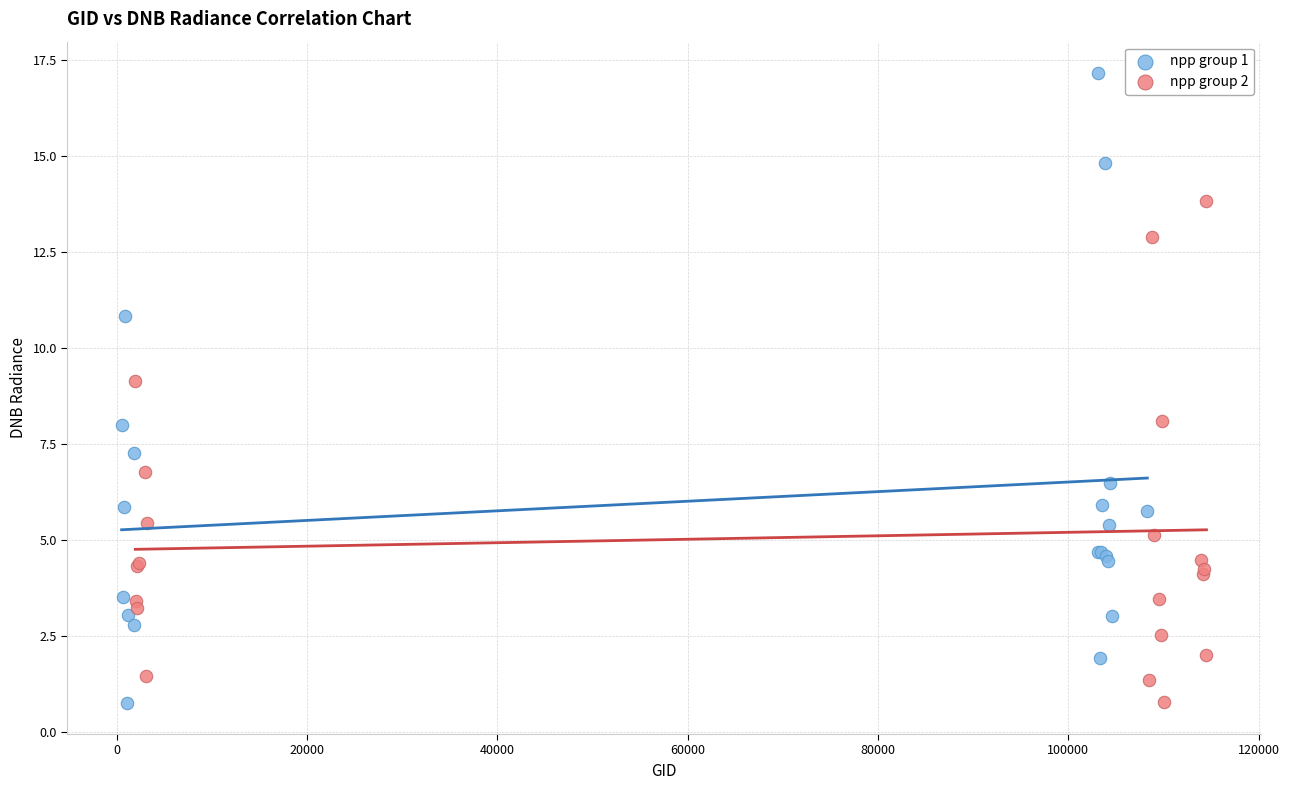

Which series reaches the maximum Y coordinate?

npp group 1